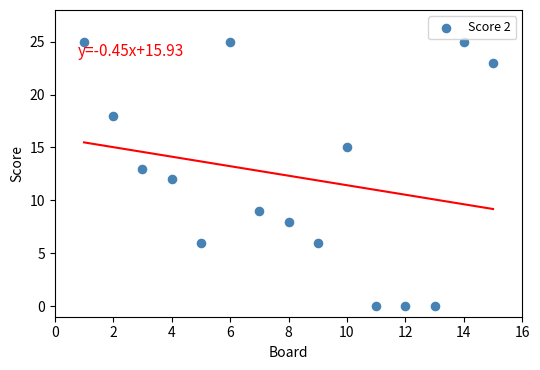

What is the range of X values (max minus min)?

14